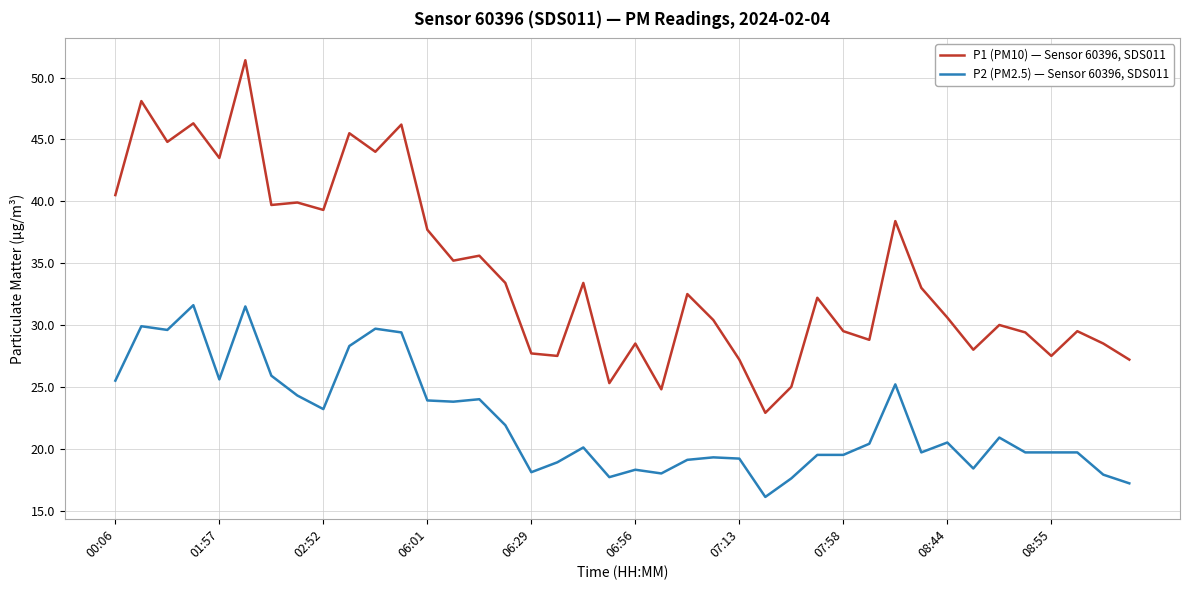

What is the minimum value shown in the chart?

16.1